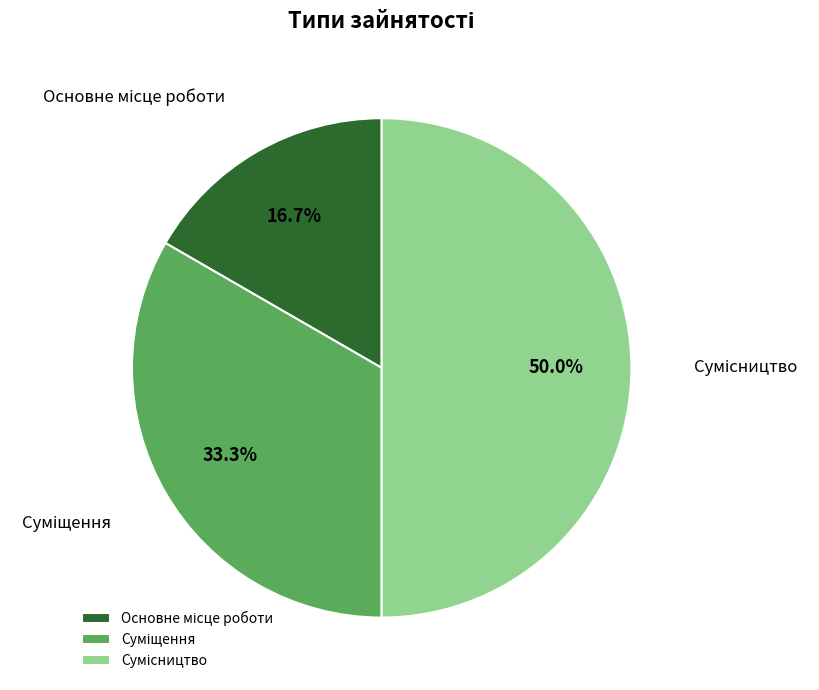

Rank the categories by value from lowest to highest.

Основне місце роботи, Суміщення, Сумісництво